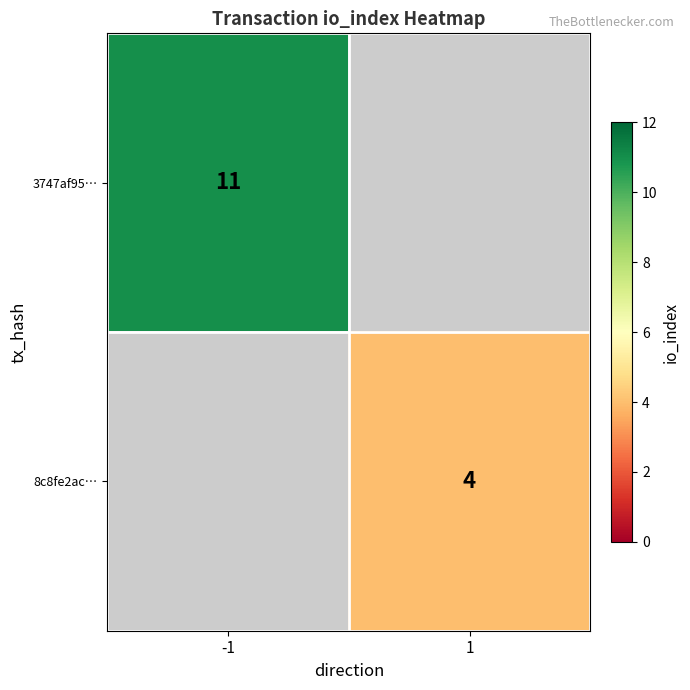

The value of 3747af95… at -1 is 16. True or false?

False